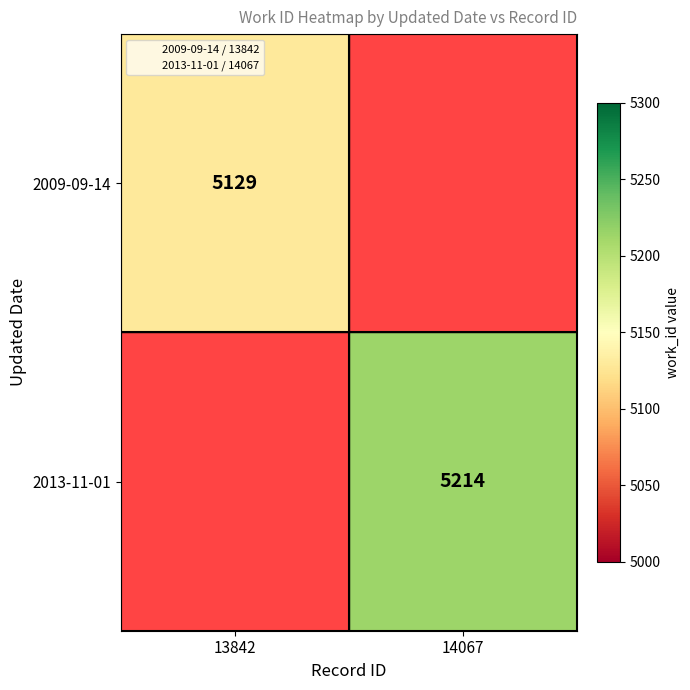

Is the value of 2013-11-01 at 14067 greater than the value of 2009-09-14 at 13842?

Yes